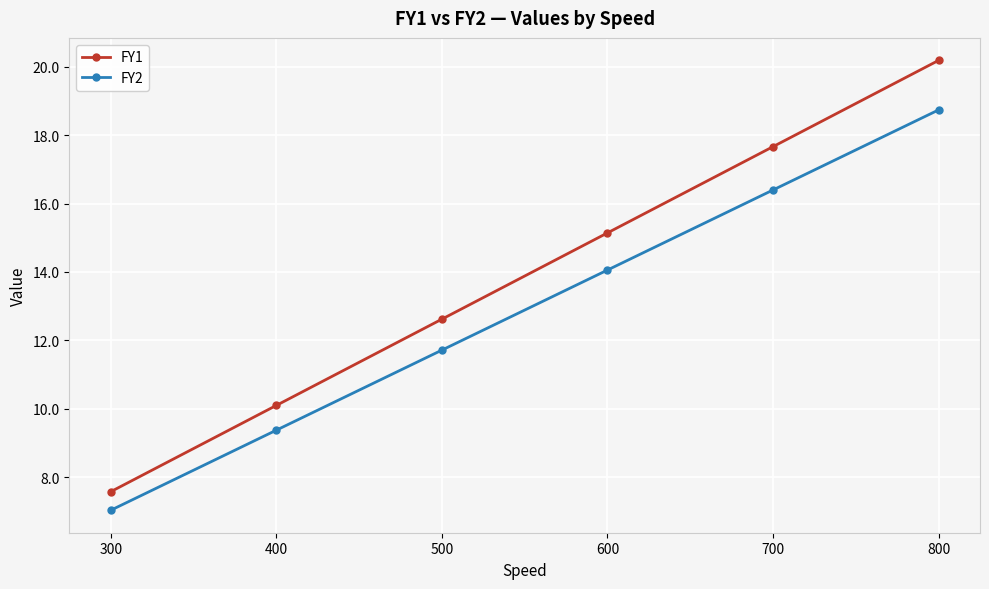

The FY2 series shows 14.1 at 600. True or false?

True